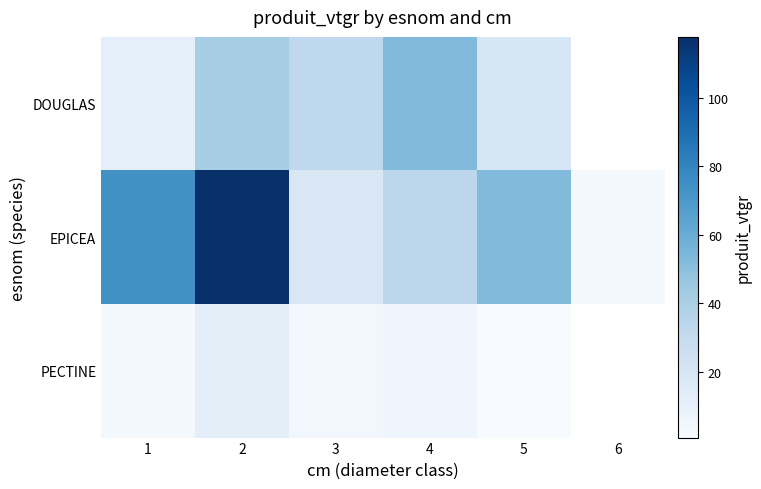

List the labels in order of DOUGLAS value, smallest first.

1, 5, 3, 2, 4, 6